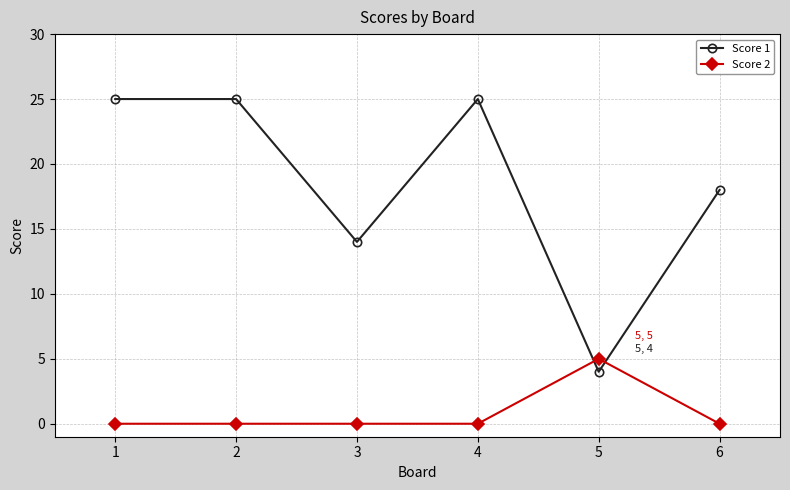

What is the difference between the Score 1 values at 5 and 4?

21